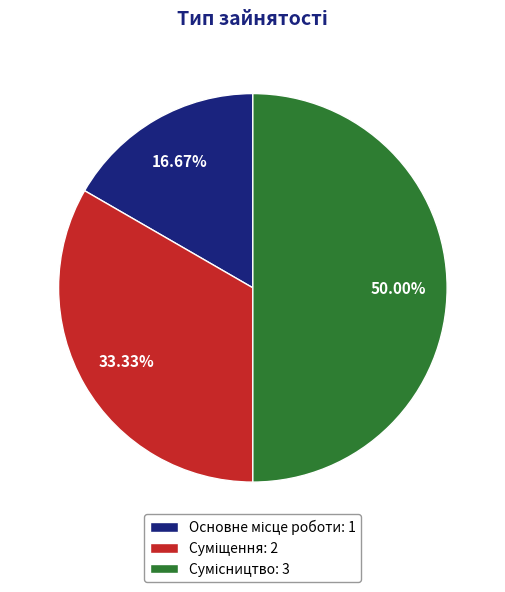

What is the change in value from Суміщення to Сумісництво?

+1